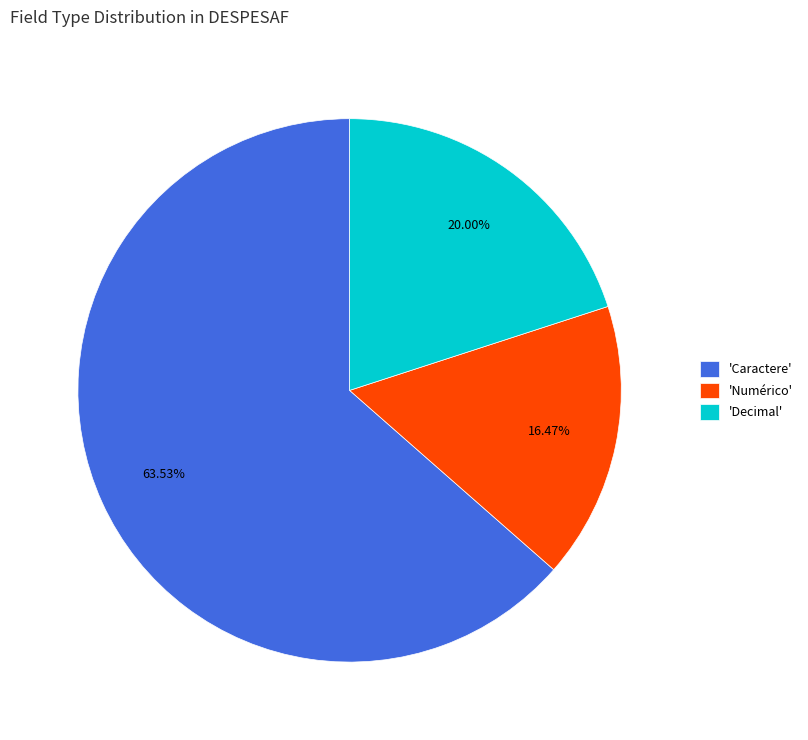

Approximately how many times larger is the value at 'Numérico' compared to 'Caractere'?

0.3